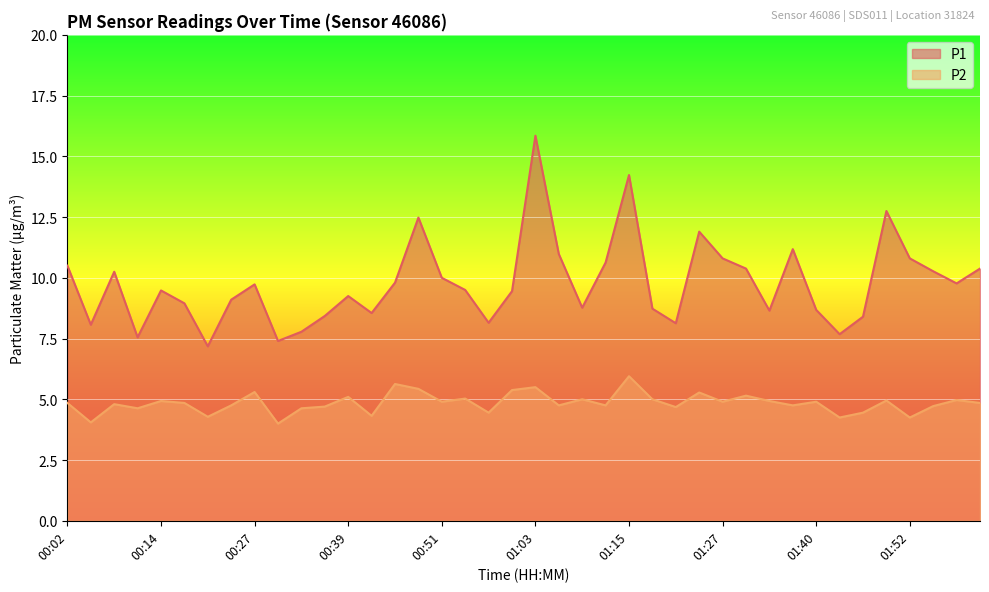

True or false: P2 and P1 cross at least once.

False